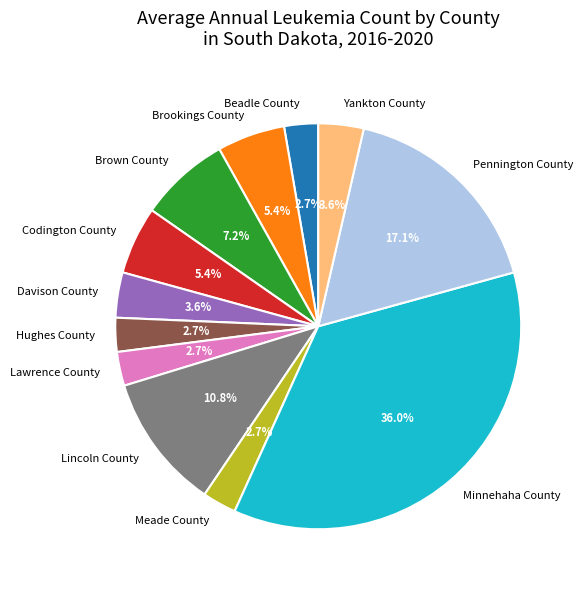

To the nearest percent, what is the average slice percentage?

8%